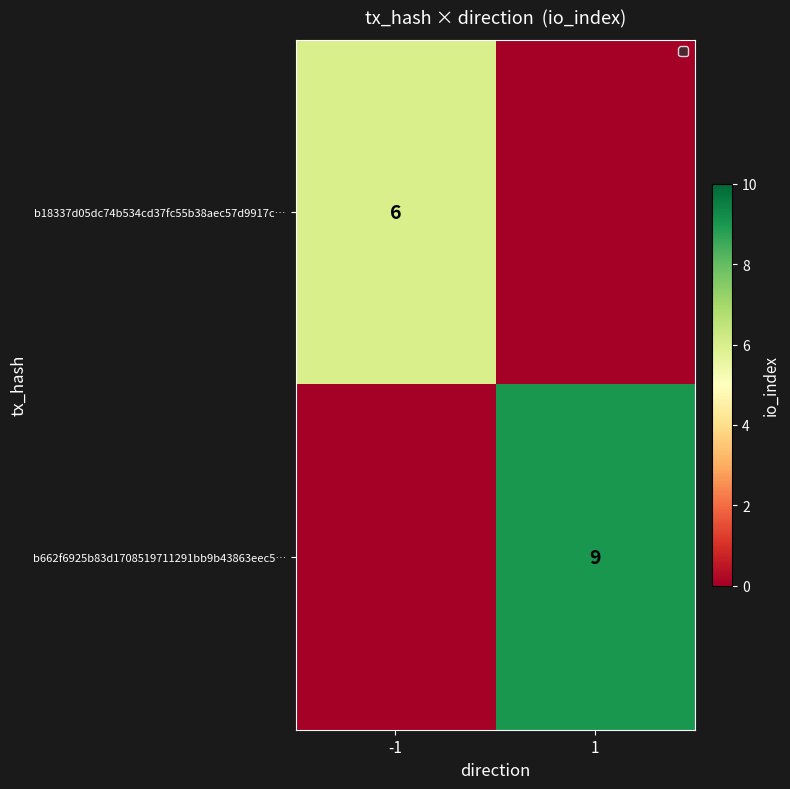

The b662f6925b83d1708519711291bb9b43863eec5… series shows 9 at 1. True or false?

True